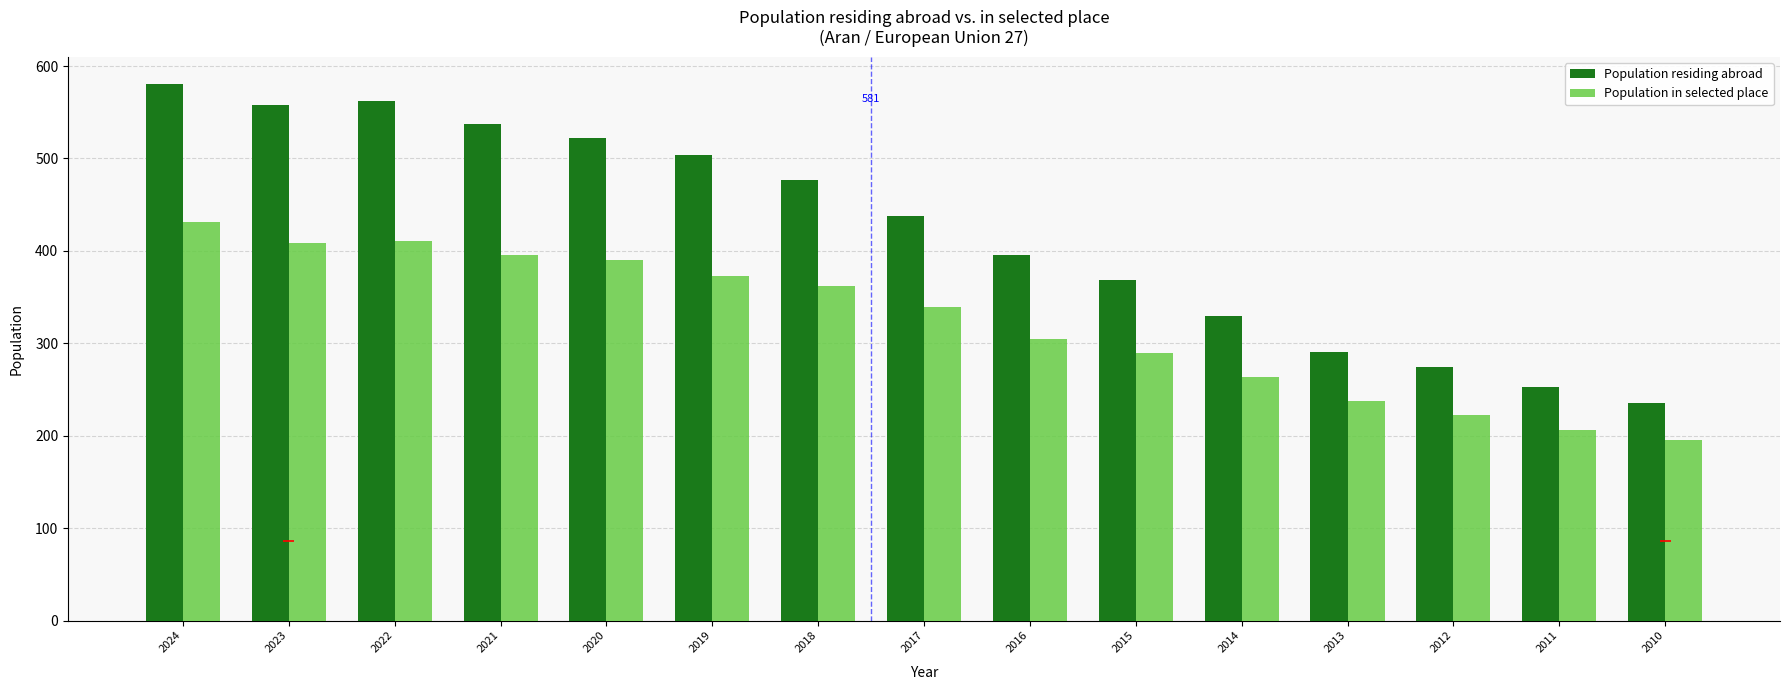

What is the difference between the Population residing abroad values at 2021 and 2014?

208